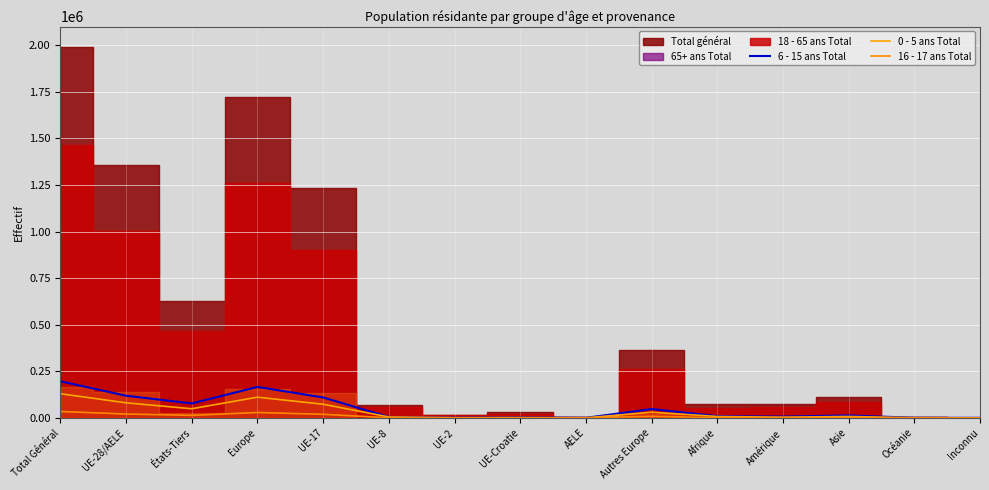

True or false: 0 - 5 ans Total has a value of 719 at Amérique.

False